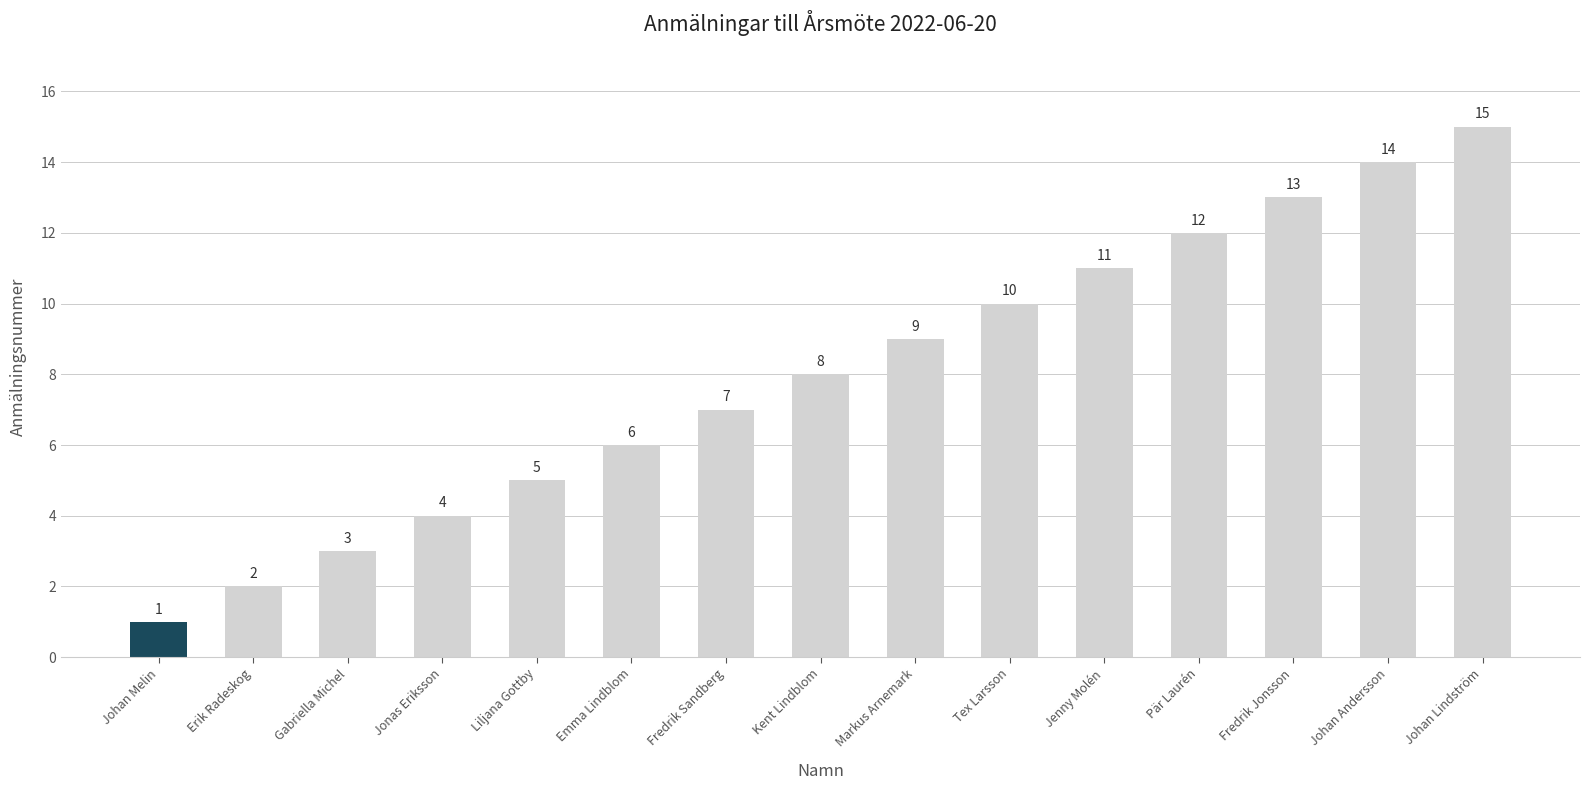

What value does the data have at Jenny Molén, to the nearest 10?

10